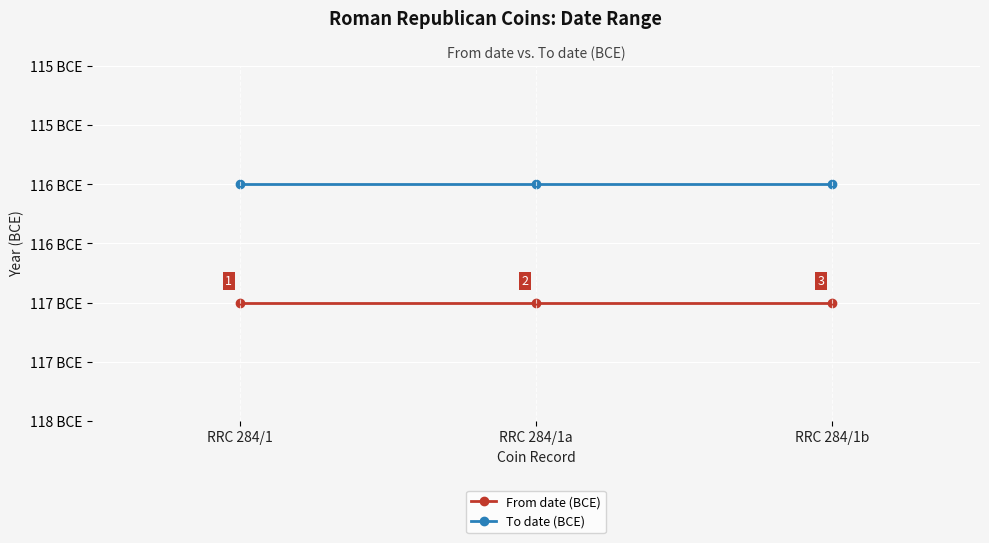

At which label does To date (BCE) reach its minimum?

RRC 284/1